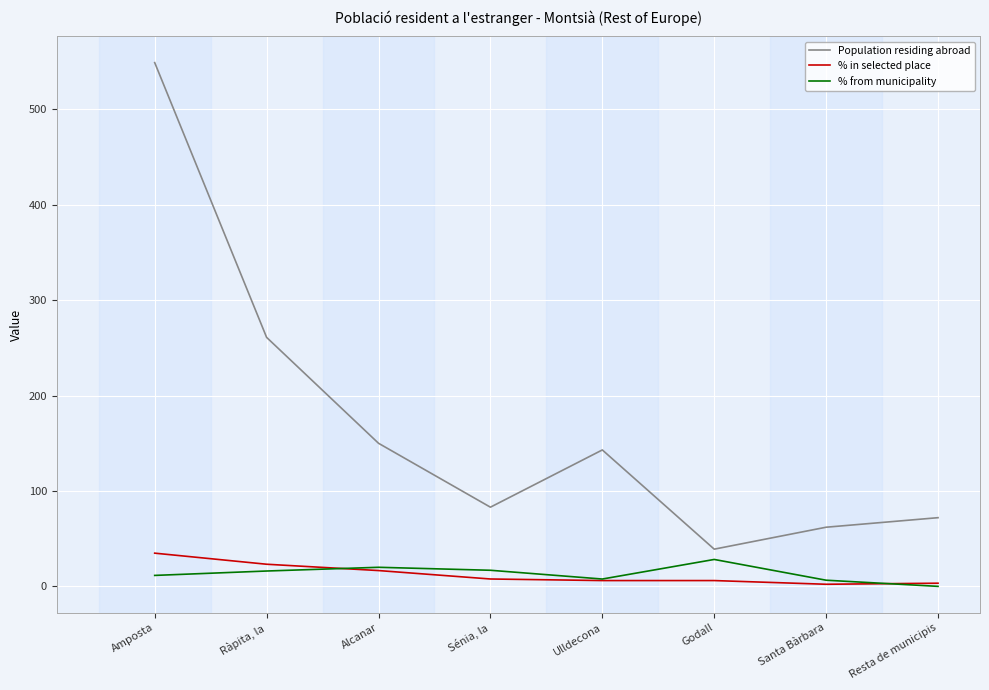

Is the value of Population residing abroad at Resta de municipis greater than the value of % in selected place at Alcanar?

Yes